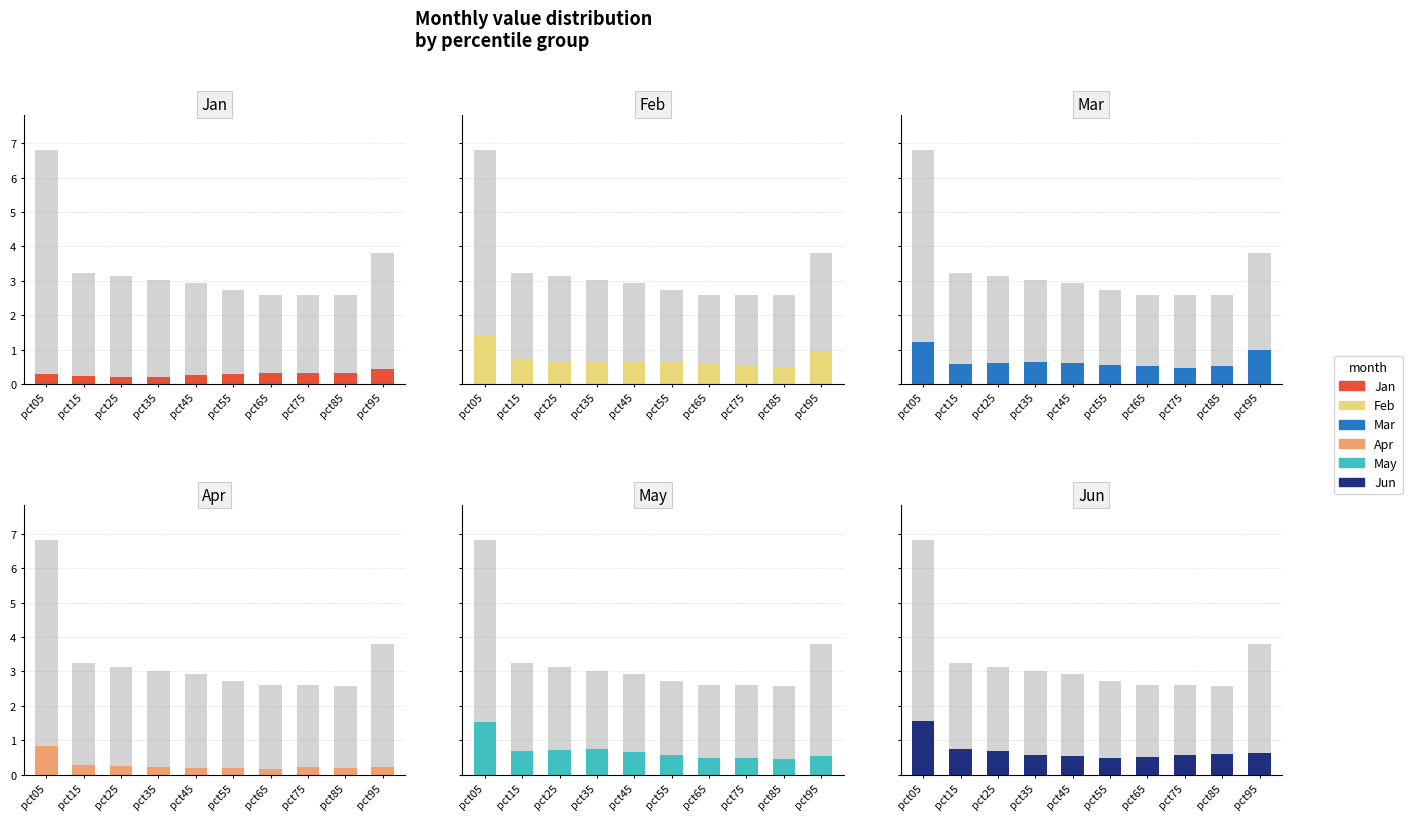

How many groups of bars are there?

10